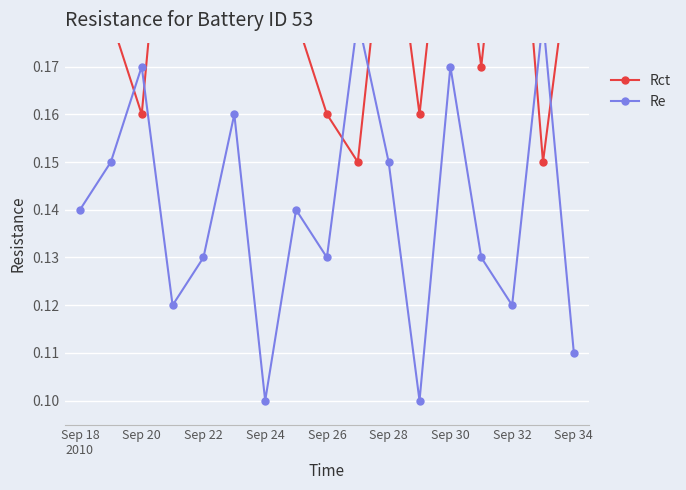

How many interior local peaks does the Rct series have?

5